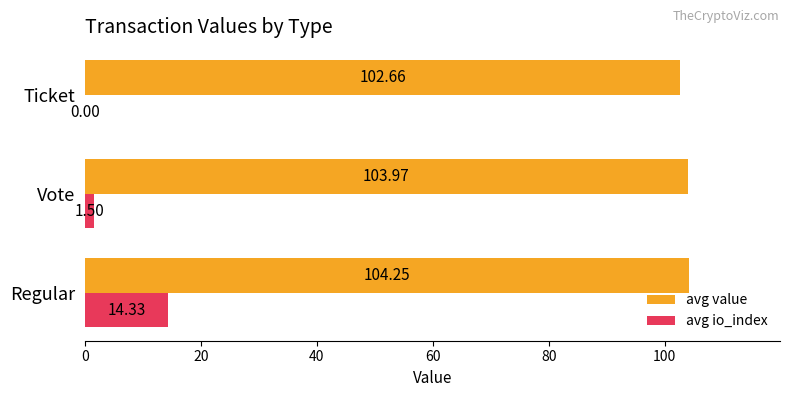

At which category is the sum across all series the highest?

Regular